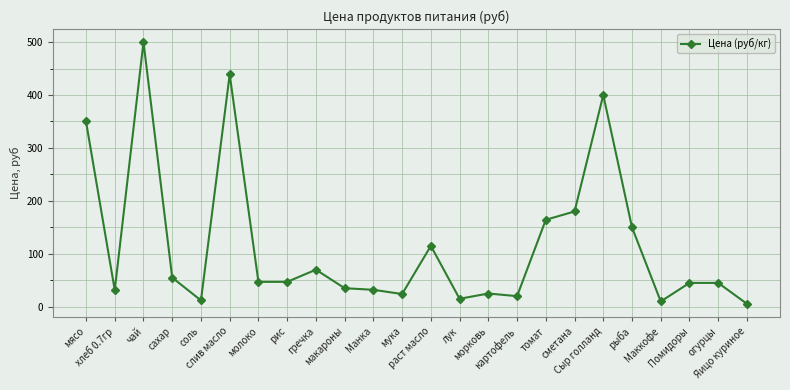

What is the difference between the maximum and minimum values?

494.5